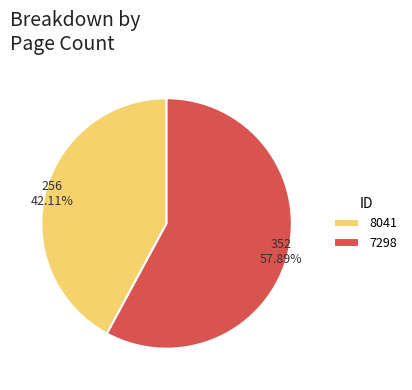

Which slice is the smallest?

8041